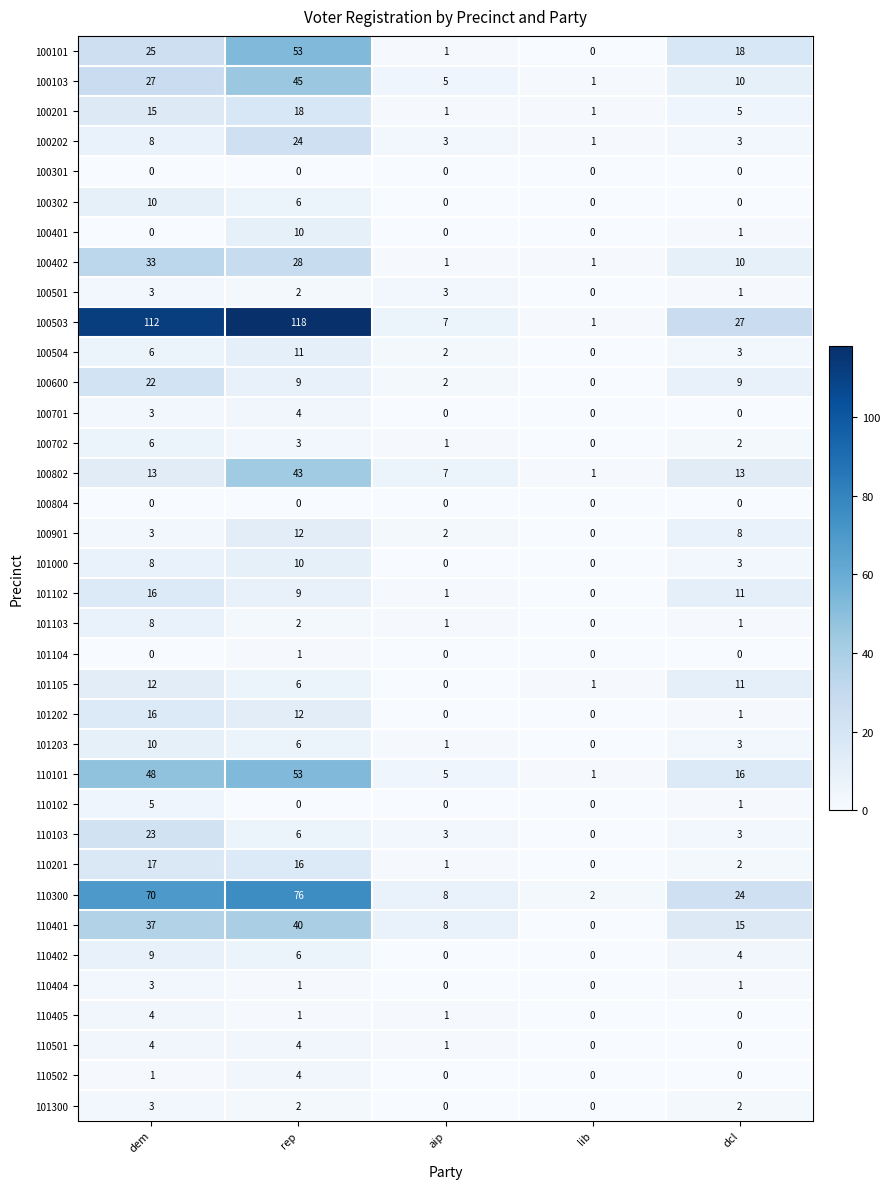

What is the sum of all 100802 values?

77